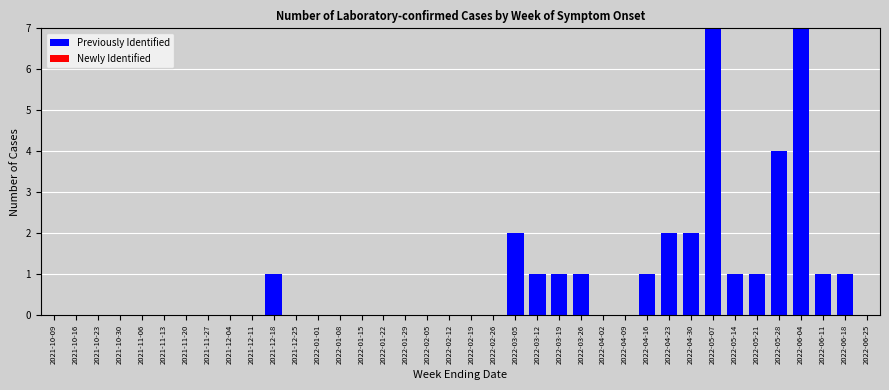

What is the maximum value shown in the chart?

7